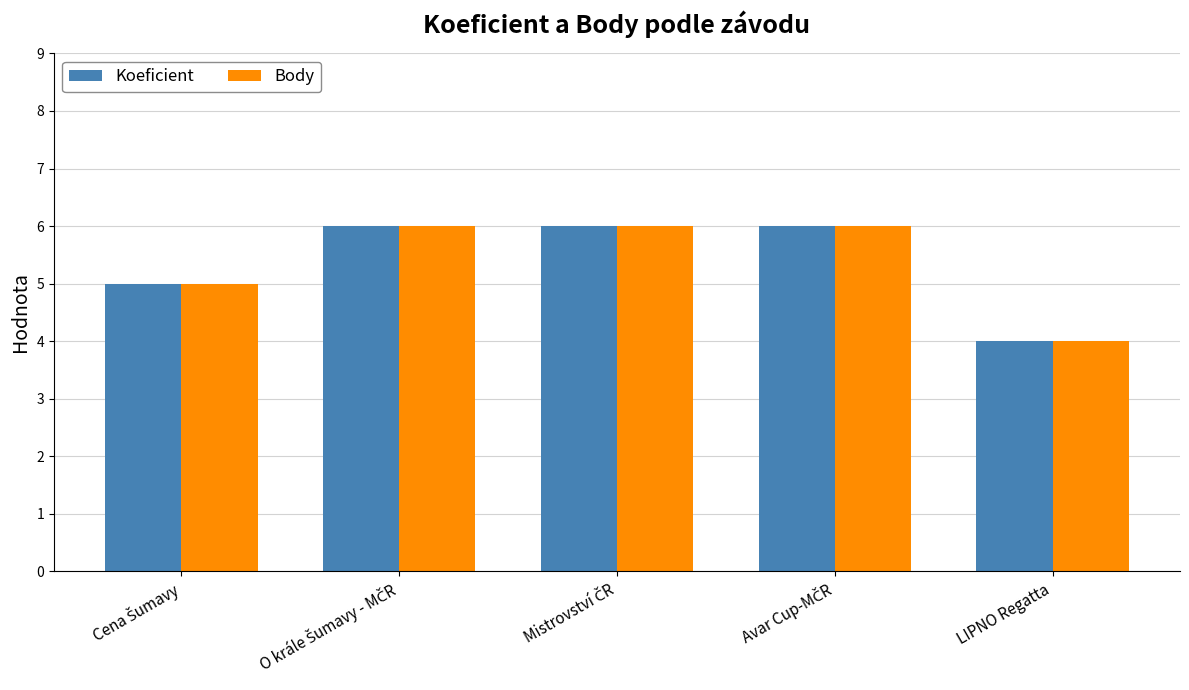

What is the lowest value of the Body series?

4